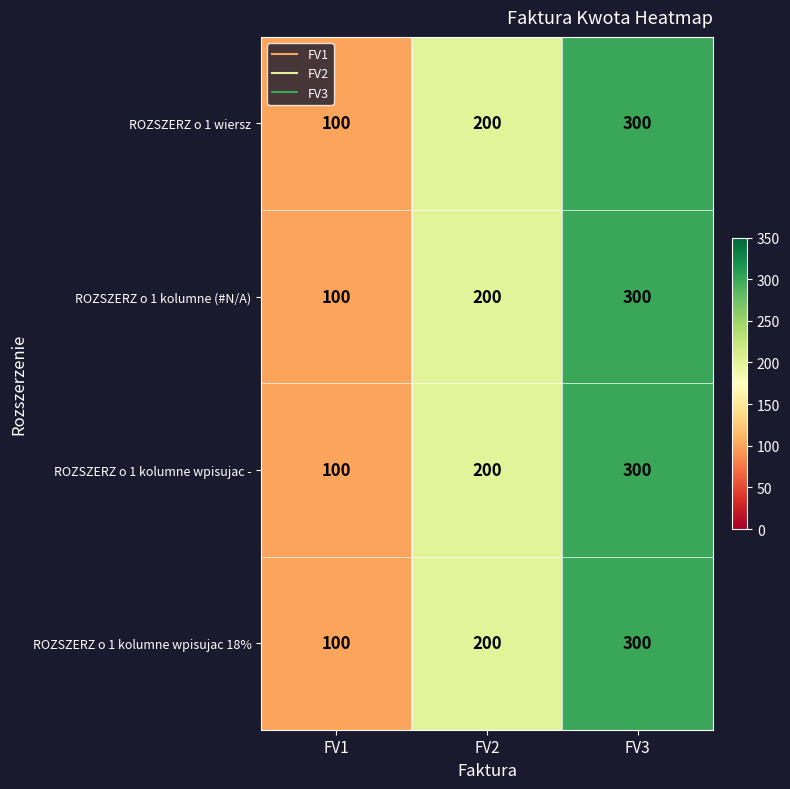

What is the maximum value for ROZSZERZ o 1 kolumne (#N/A)?

300